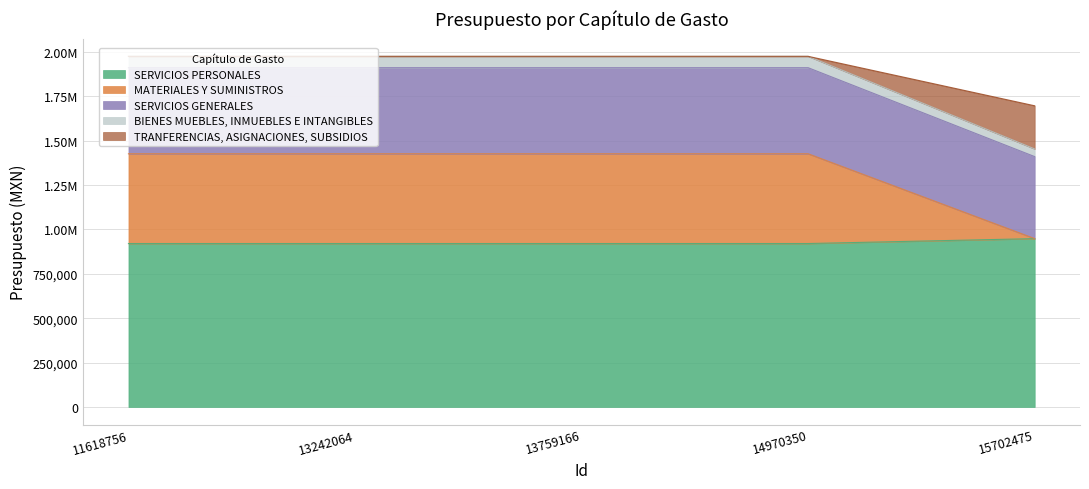

True or false: BIENES MUEBLES, INMUEBLES E INTANGIBLES and SERVICIOS PERSONALES intersect in this chart.

False